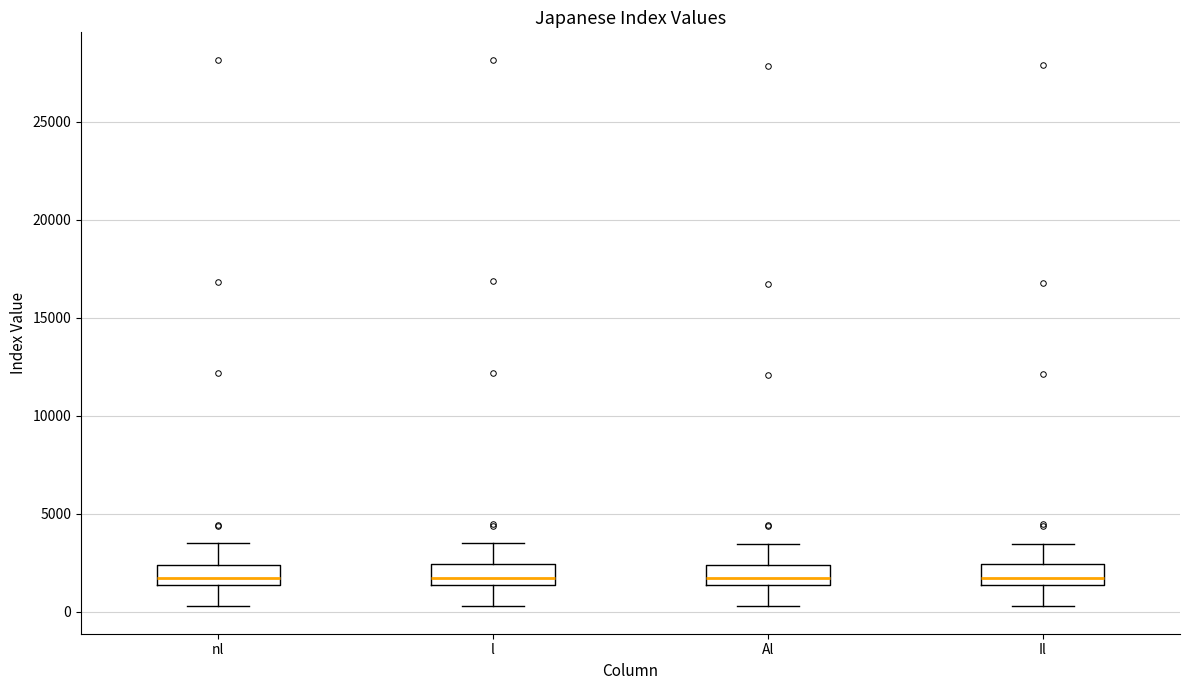

Reading left to right, read every box against the y-axis: the position of its median line, the range the box covers, and the ends of its whiskers. The values are not printed on the chart, so give them approximately, as read against the axis.

nl: median 1500 (just above the box's lower edge), box 1500 to 2500, whiskers 500 to 3500
l: median 1500 (just above the box's lower edge), box 1500 to 2500, whiskers 500 to 3500
Al: median 1500 (just above the box's lower edge), box 1500 to 2500, whiskers 500 to 3500
Il: median 1500 (just above the box's lower edge), box 1500 to 2500, whiskers 500 to 3500